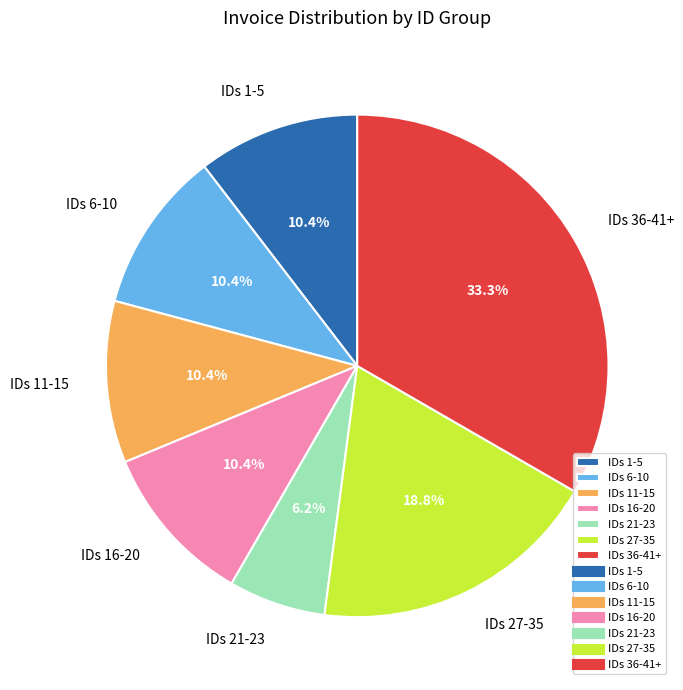

Approximately how many times larger is the value at IDs 1-5 compared to IDs 21-23?

1.7